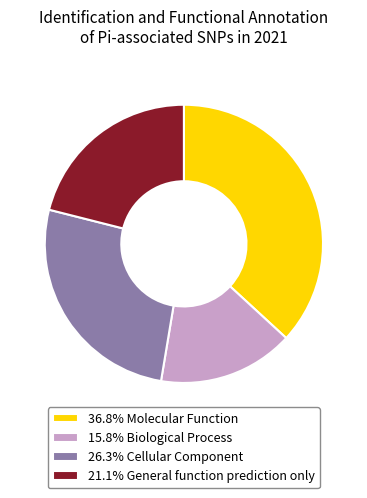

Is the sum of 21.1% General function prediction only and 26.3% Cellular Component greater than half?

No